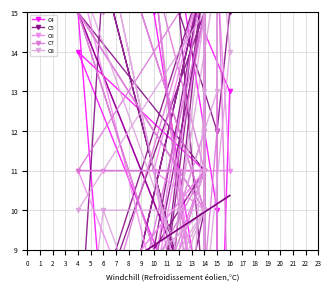

What is the sum of all C5 values?

453